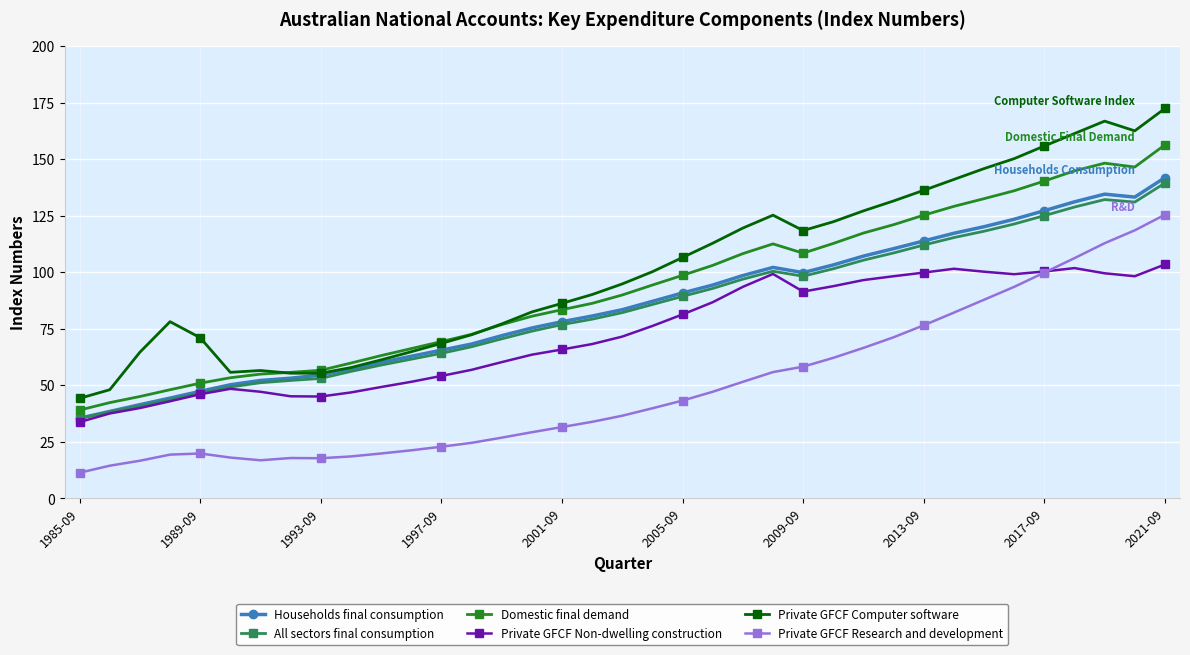

How many data points in Domestic final demand are less than 89?

18